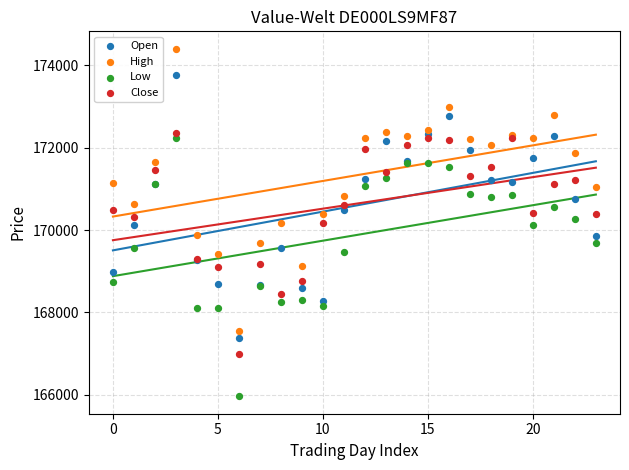

Which series reaches the maximum Y coordinate?

High